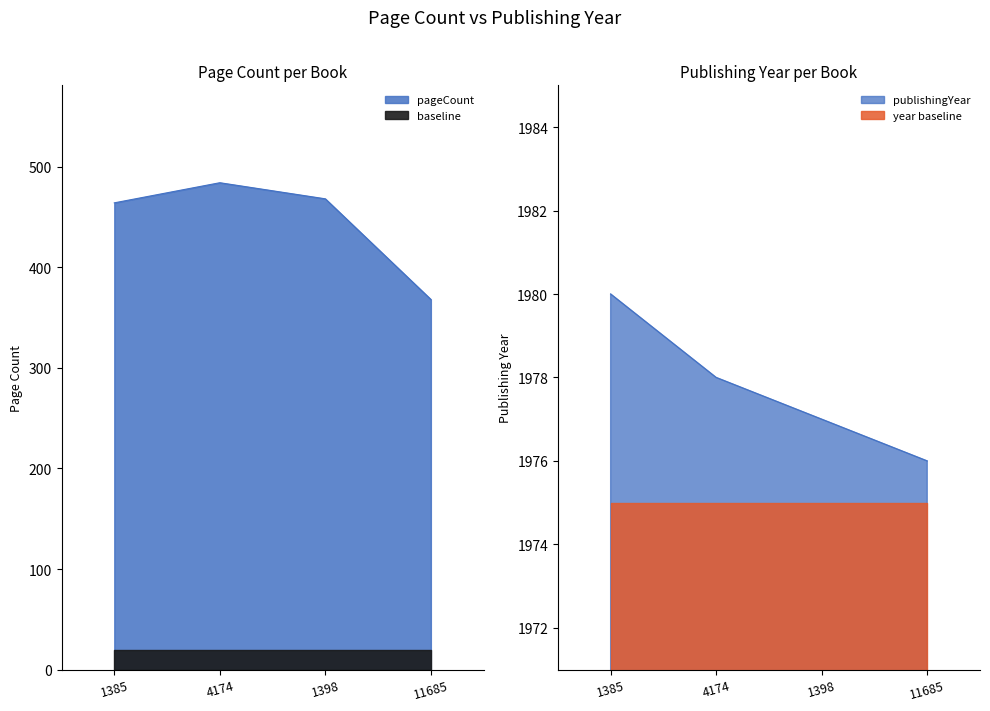

List the labels in order of publishingYear value, largest first.

1385, 4174, 1398, 11685